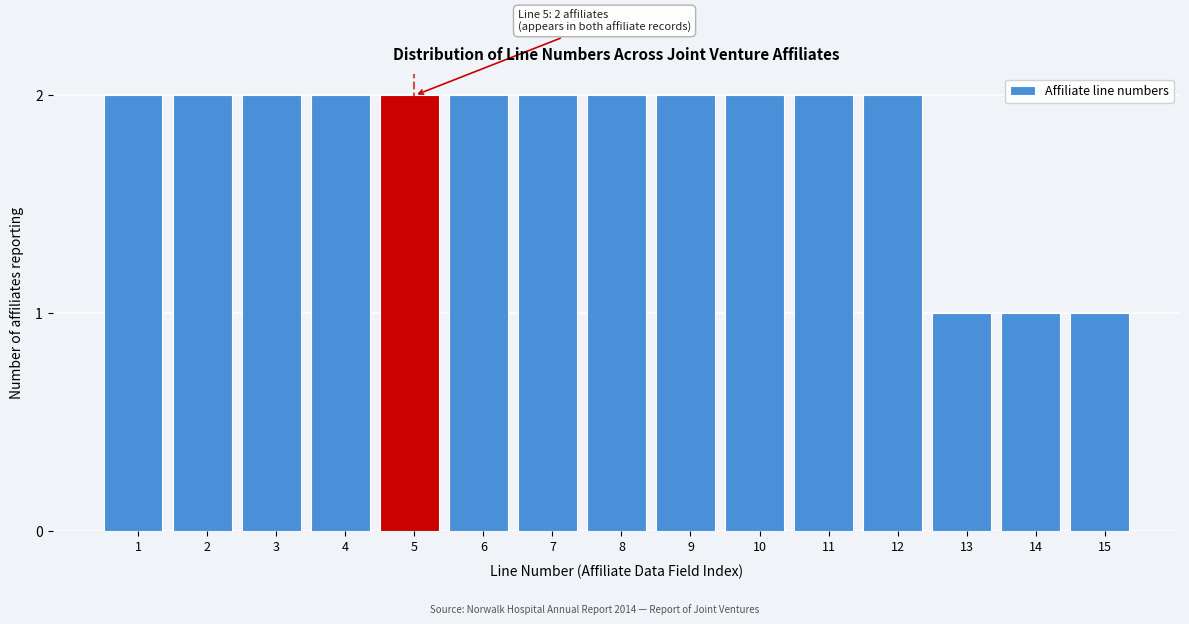

Reading left to right, transcribe all the data shown in this chart.

1=2	2=2	3=2	4=2	5=2	6=2	7=2	8=2	9=2	10=2	11=2	12=2	13=1	14=1	15=1